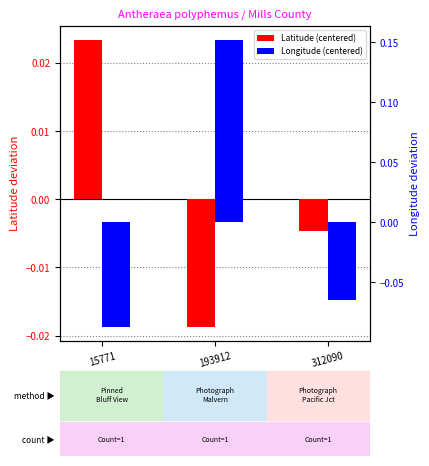

Count the Longitude (centered) values in the range 0 to 1.

1